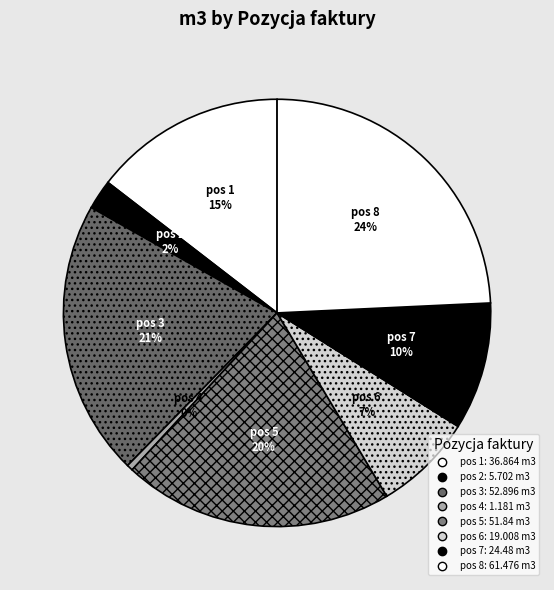

How many slices are in this pie chart?

8